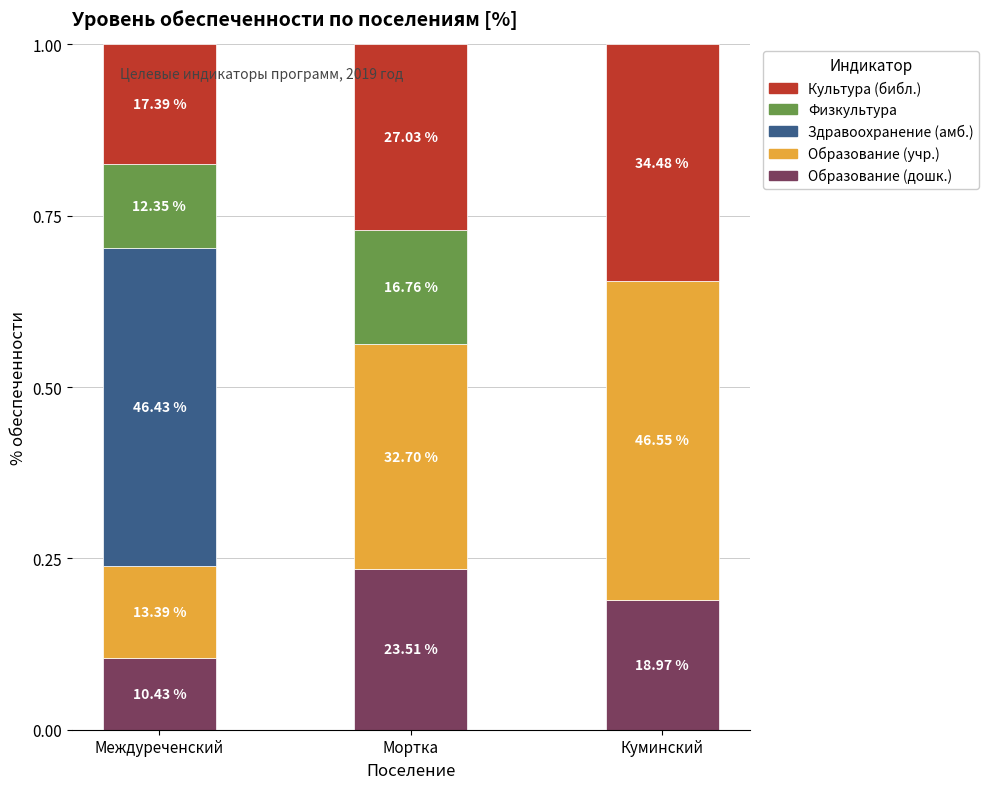

Where is Образование (учр.) nearest to the value 0?

Междуреченский